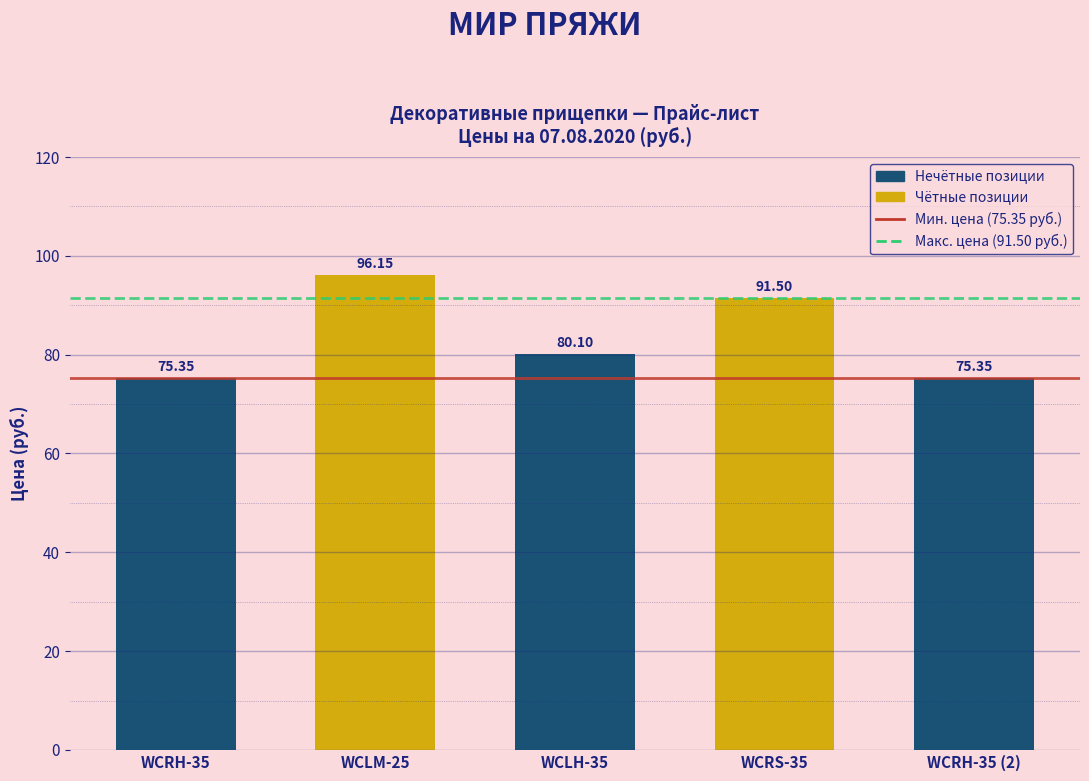

Between WCLM-25 and WCLH-35, which is larger?

WCLM-25